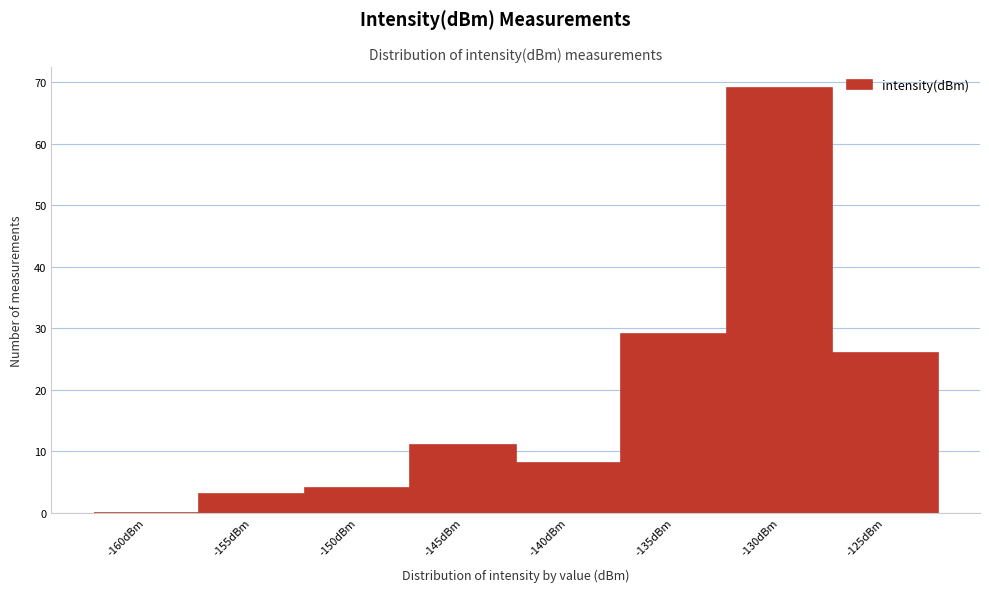

Reading left to right, list all the values displayed in this chart.

-160dBm=0	-155dBm=3	-150dBm=4	-145dBm=11	-140dBm=8	-135dBm=29	-130dBm=69	-125dBm=26